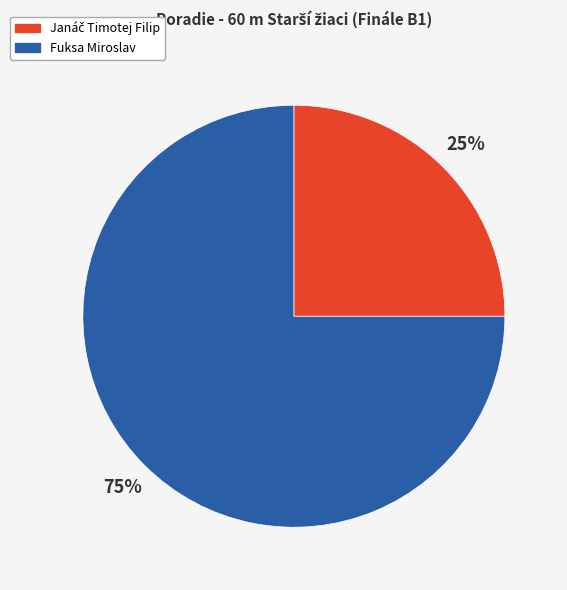

True or false: Fuksa Miroslav accounts for 85% of the total.

False